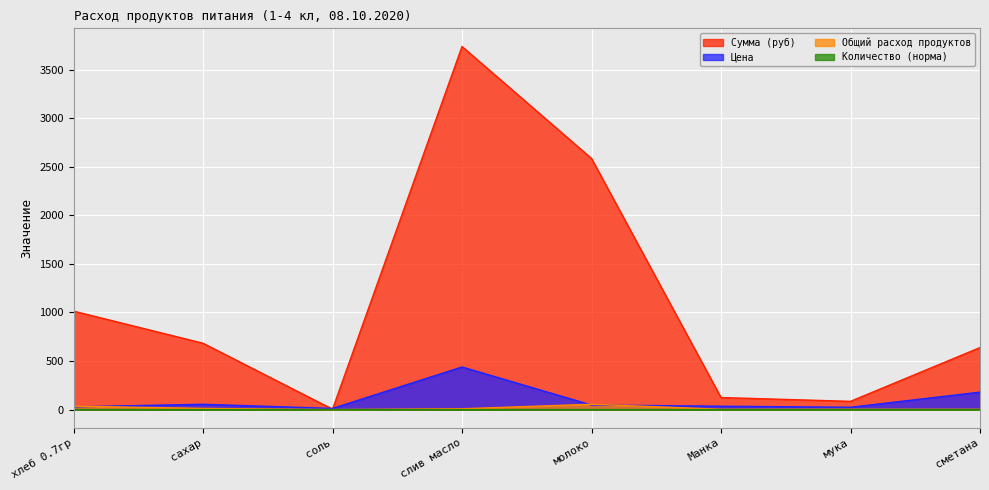

Reading left to right, transcribe all the data shown in this chart.

Общий расход продуктов: 35.5	12.4	0.4	8.5	55.0	3.5	3.5	3.5
Цена: 28.6	55.0	12.0	438.9	47.0	35.0	24.0	180.0
Количество (норма): 0.1	0.0	0.0	0.0	0.2	0.0	0.0	0.0
Сумма (руб): 1014.2	683.4	4.3	3739.3	2586.2	124.2	85.2	639.0